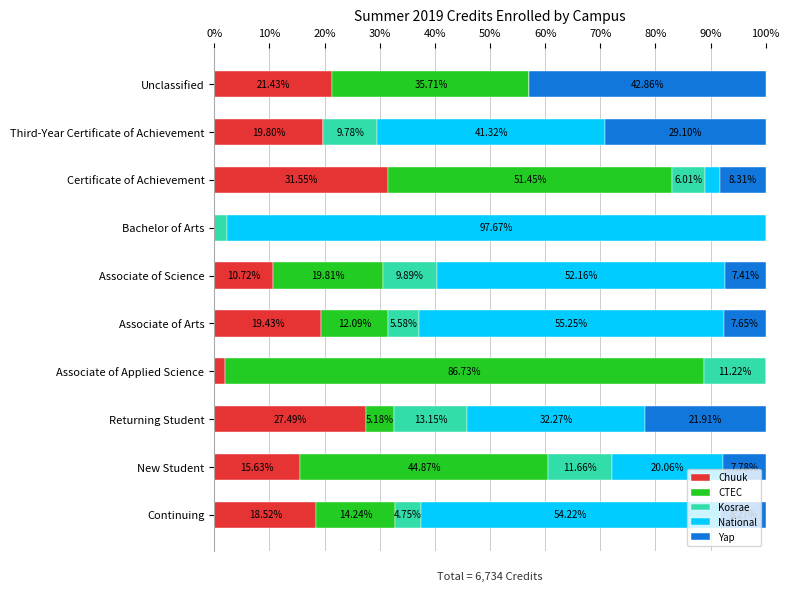

What is the total value across all series at Unclassified?

100.0